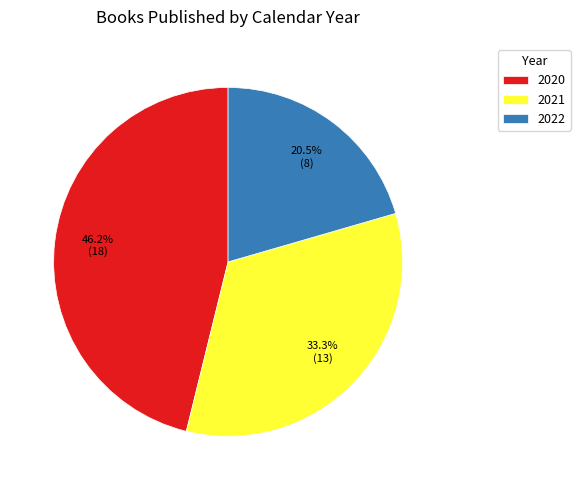

How many segments does this pie chart have?

3